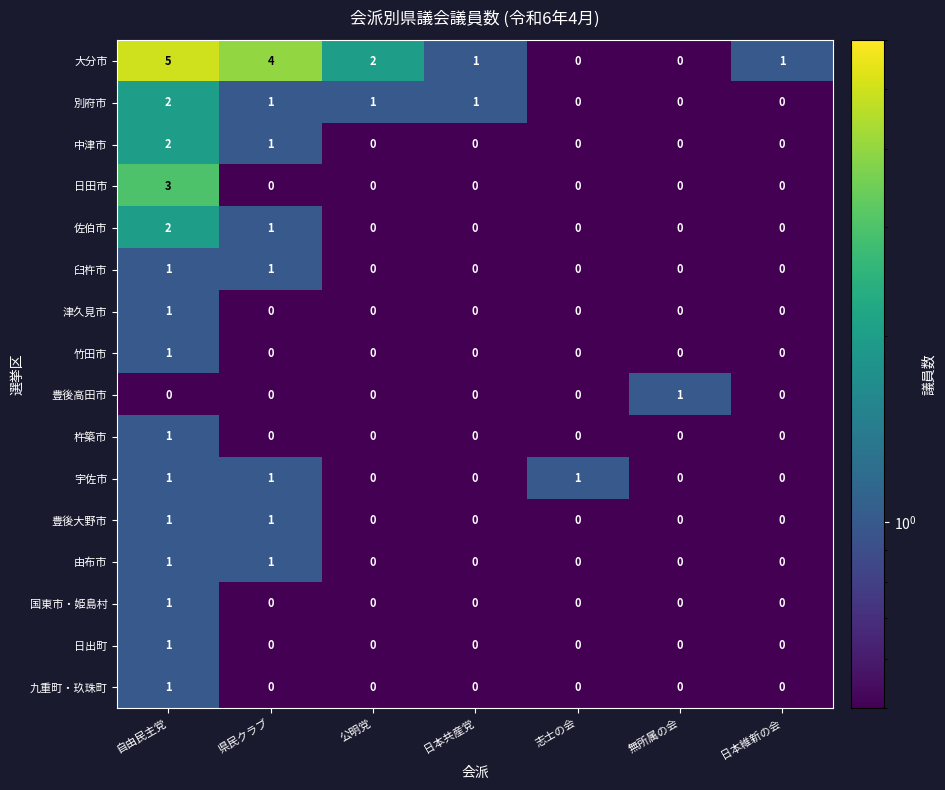

What is the difference between the maximum and minimum values in the 日田市 series?

3